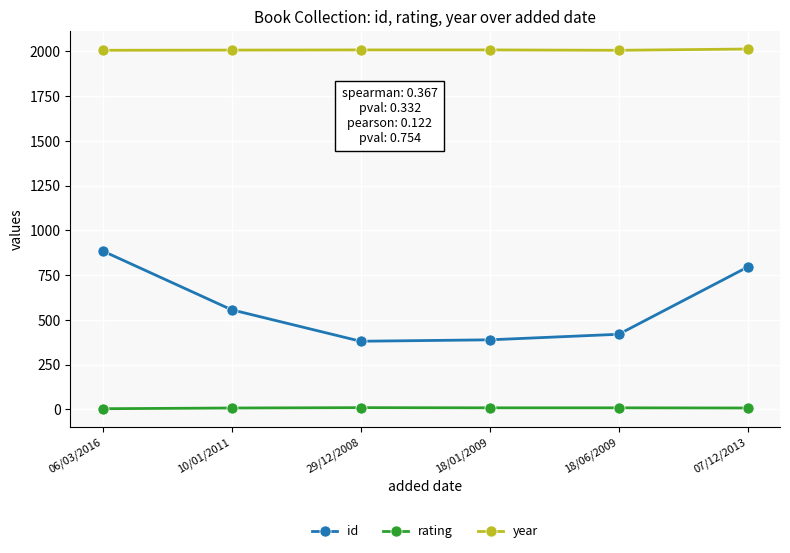

Between 06/03/2016 and 29/12/2008, which series saw the biggest shift?

id